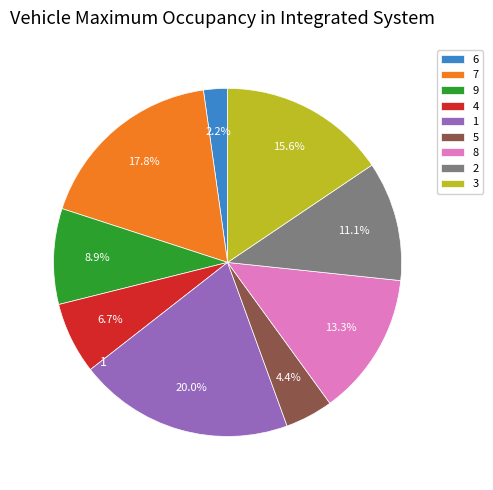

Which category has the biggest portion of the pie?

1